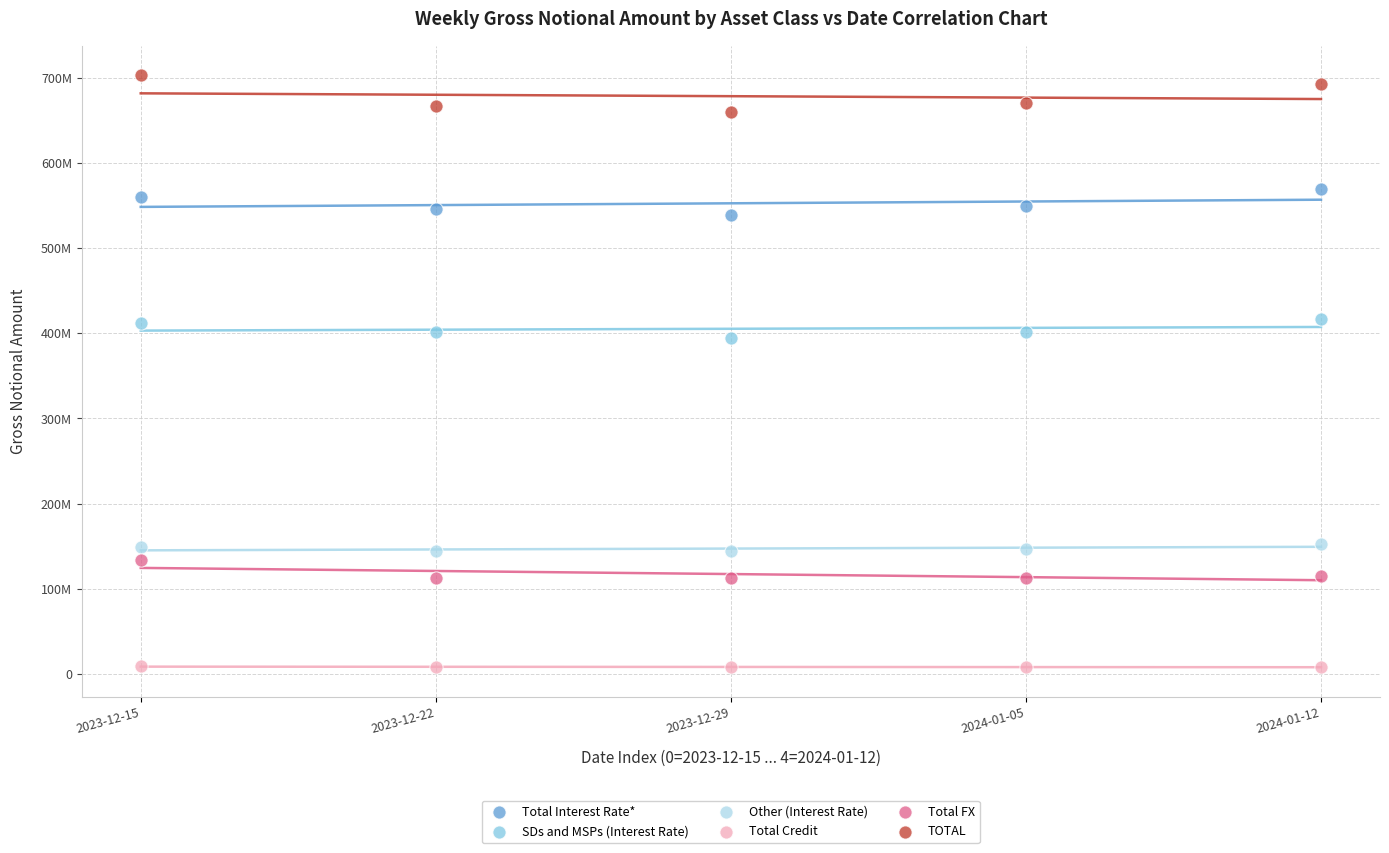

Which series has the widest spread of Y values?

TOTAL